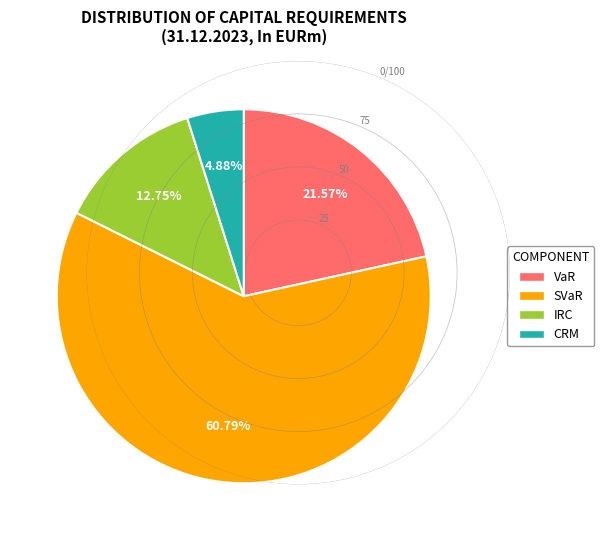

Between CRM and SVaR, which is larger?

SVaR